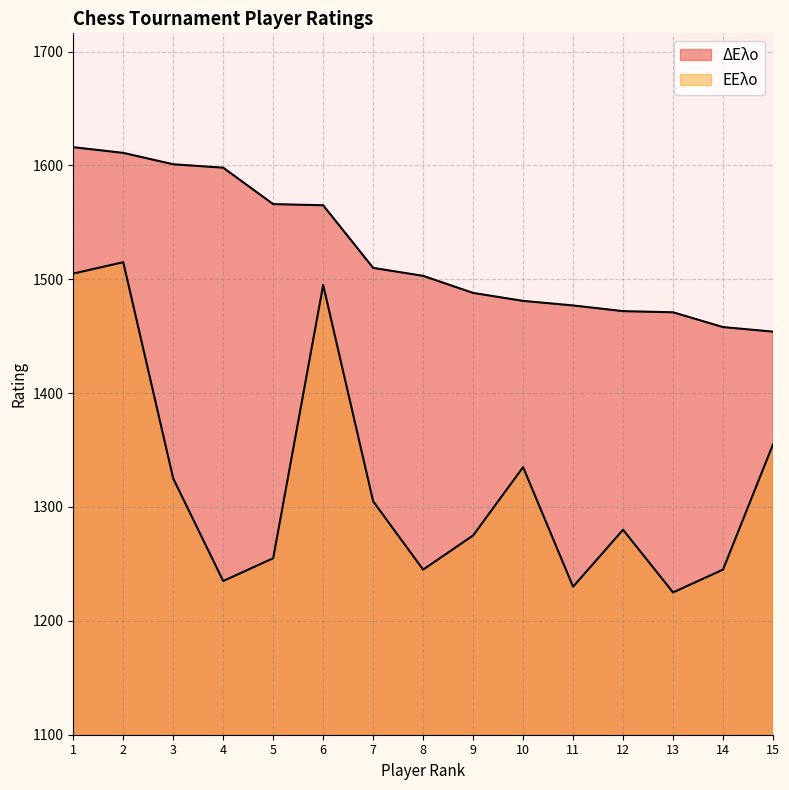

What is the average value of the ΕΕλο series?

1322